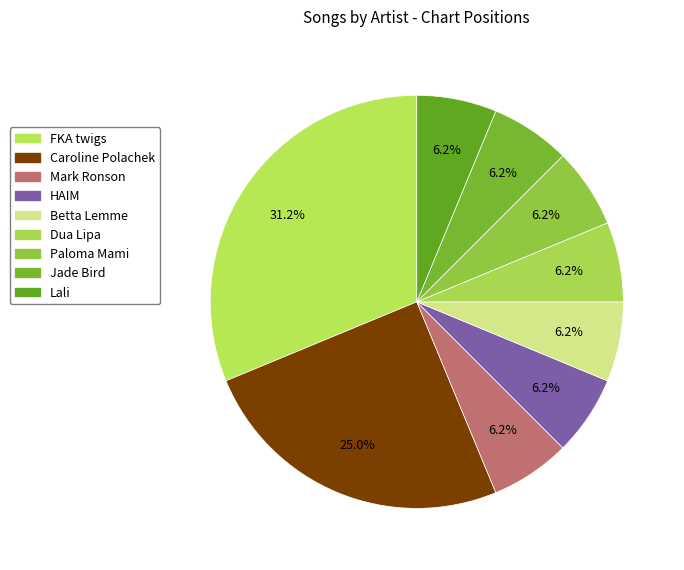

What percentage is NOT represented by HAIM?

93.8%